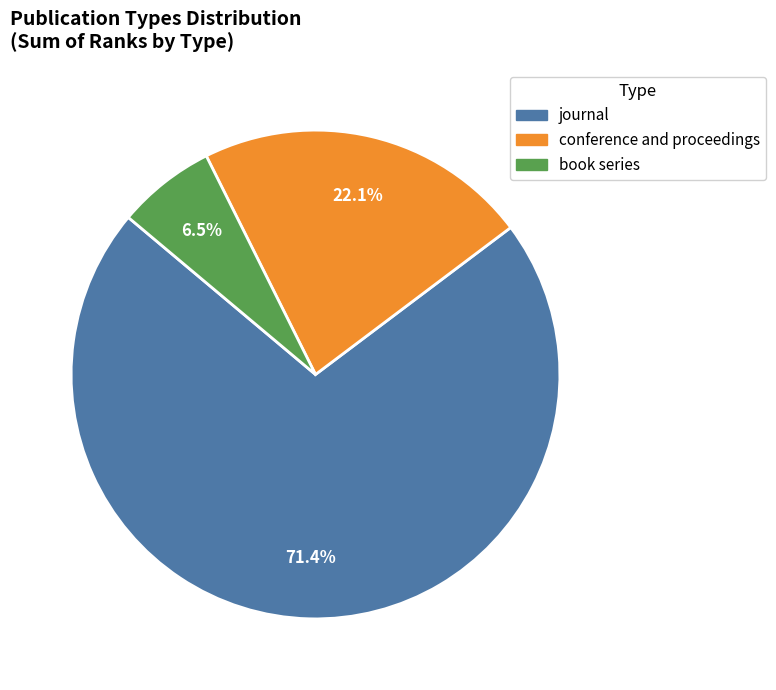

Rank the categories by value from highest to lowest.

journal, conference and proceedings, book series